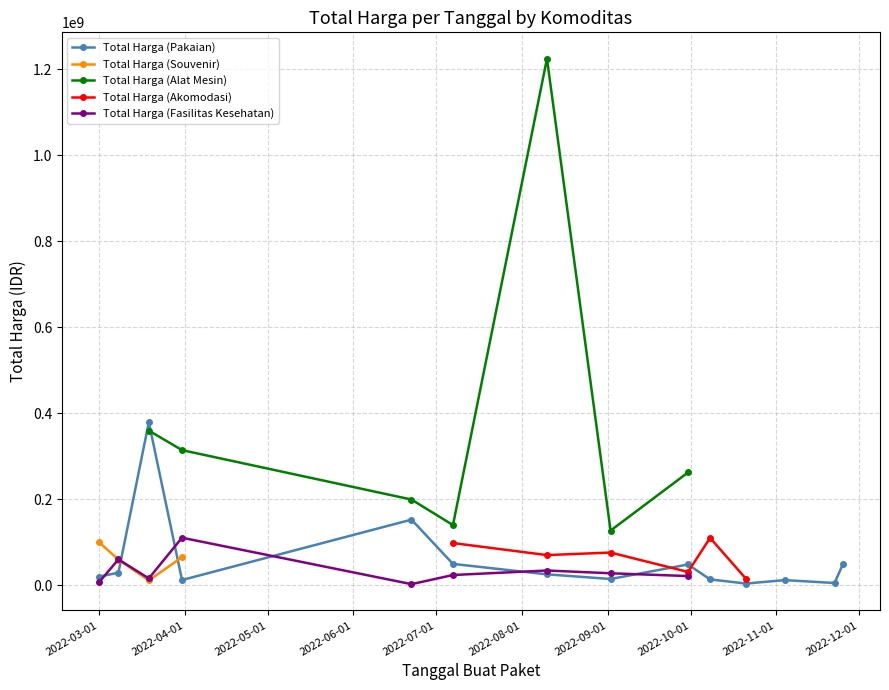

True or false: Total Harga (Pakaian) has more than 2 points higher than both neighbors.

True